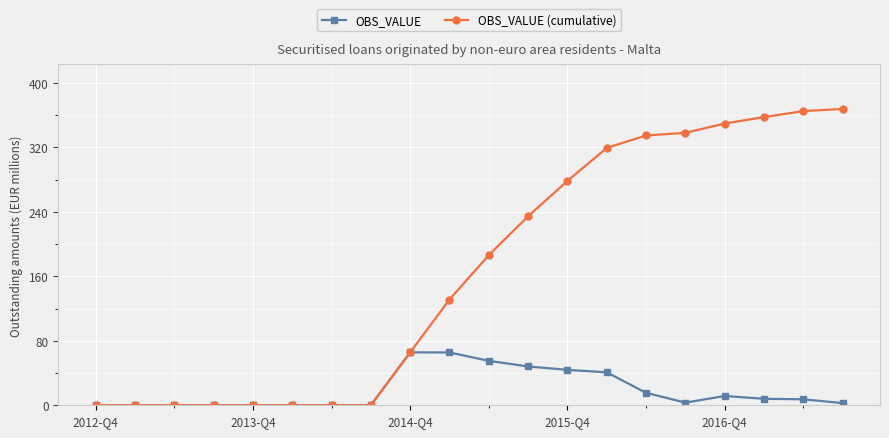

What is the value of the OBS_VALUE (cumulative) point at the 10th from the left?

131.2